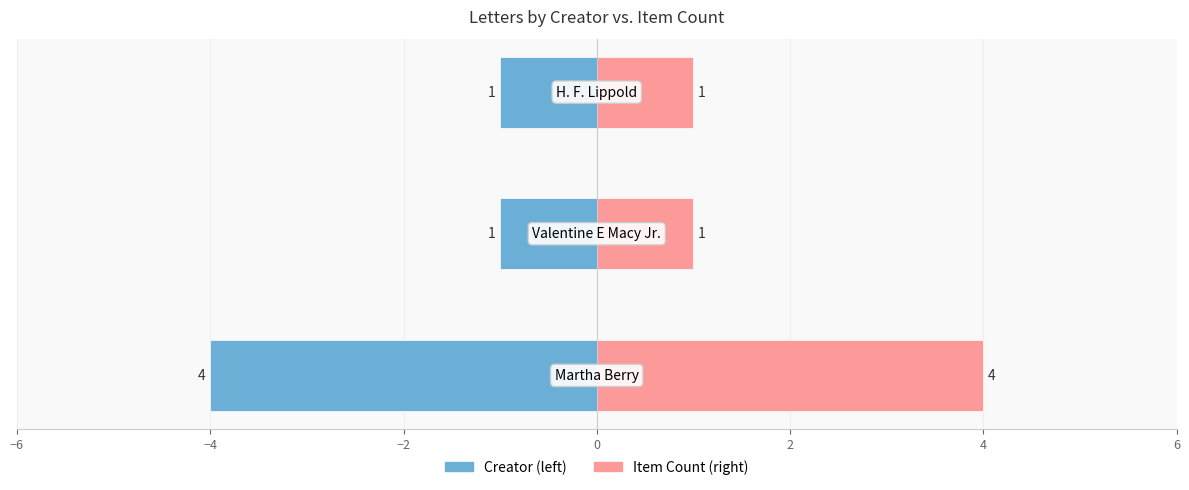

What is the value of the Item Count bar at the 2nd from the left?

1